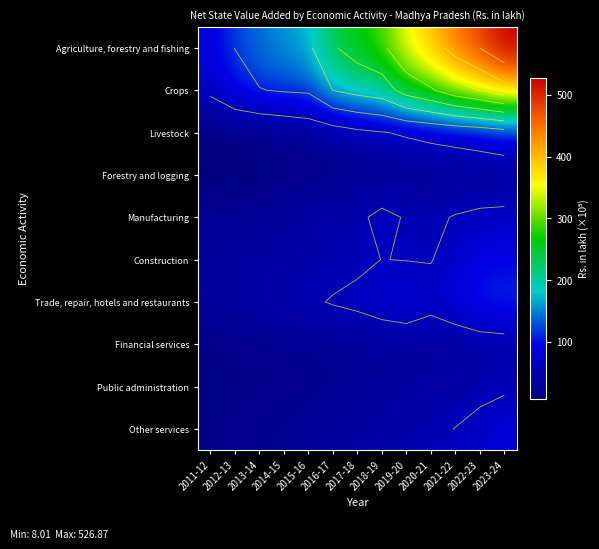

At which category is the sum across all series the highest?

2023-24